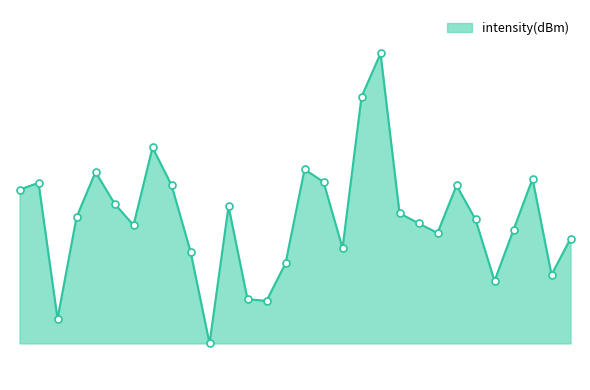

Does the chart display data point markers on the line(s)?

No